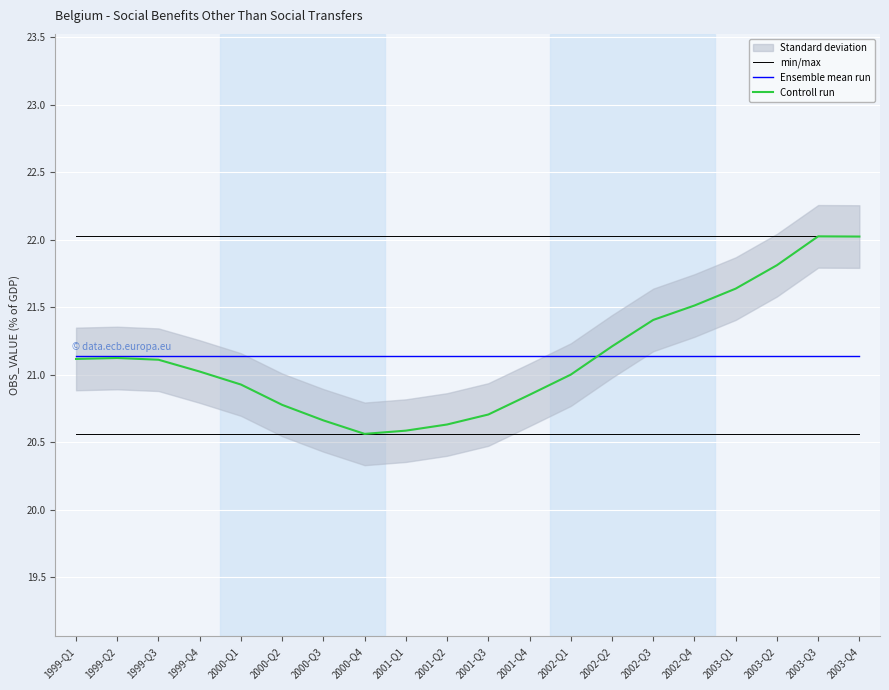

Which series has the largest total across all categories?

min/max